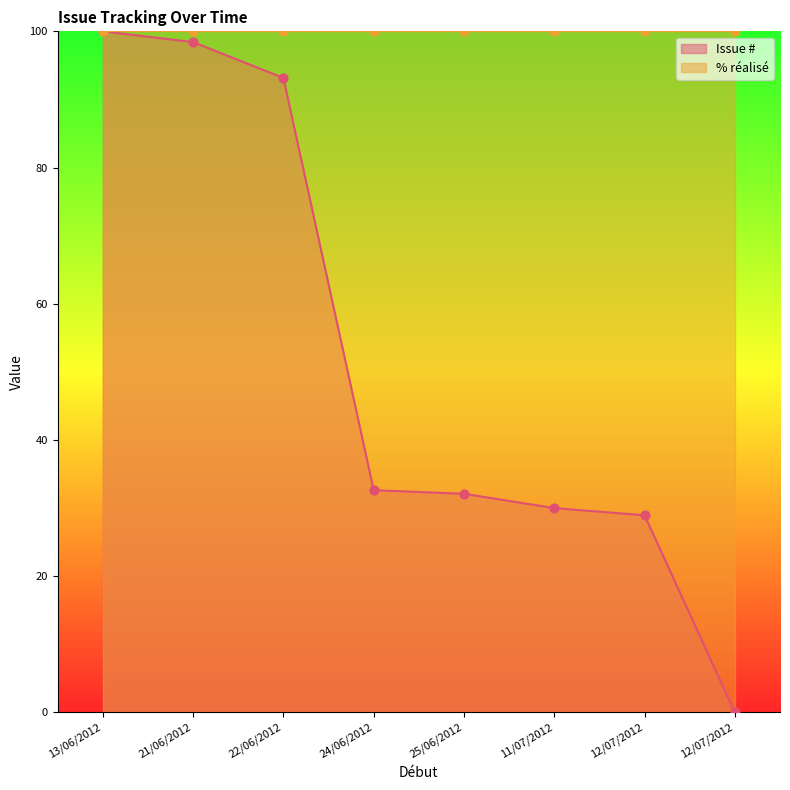

What is the change in value from 21/06/2012 to 22/06/2012?

-5.3